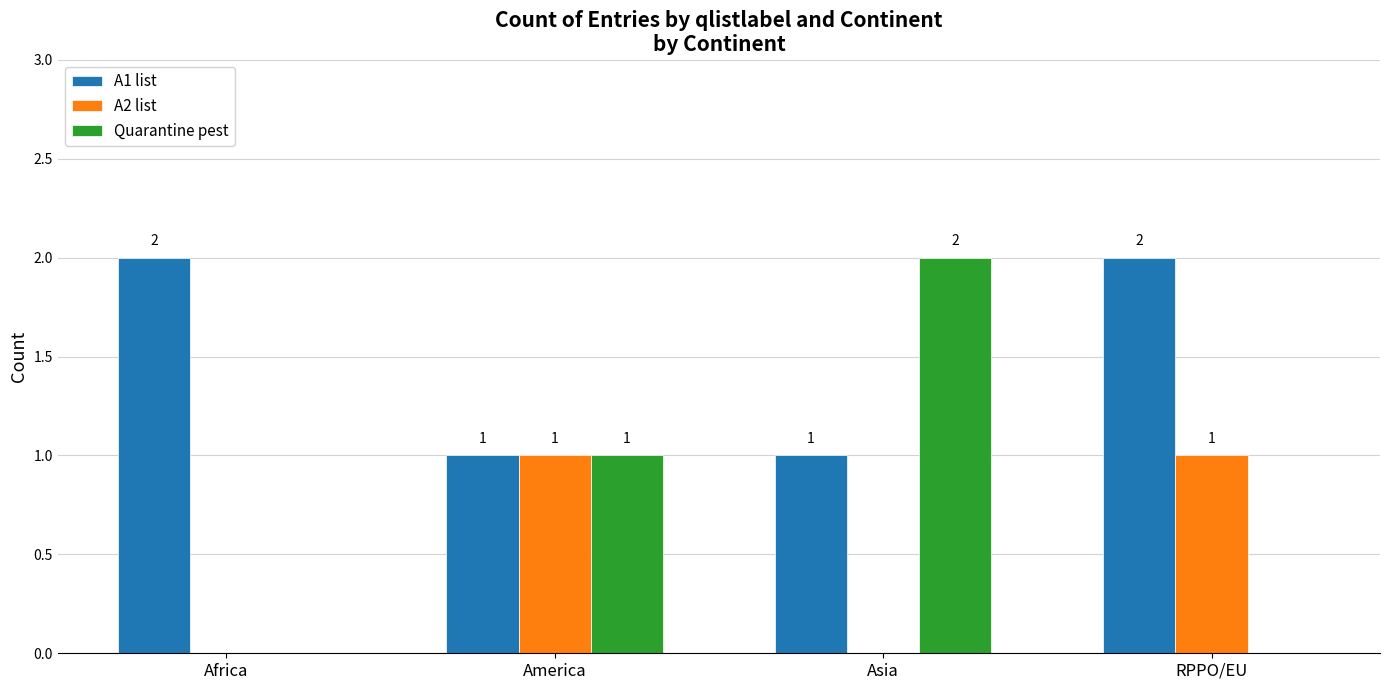

What is the approximate value of A2 list at America?

1